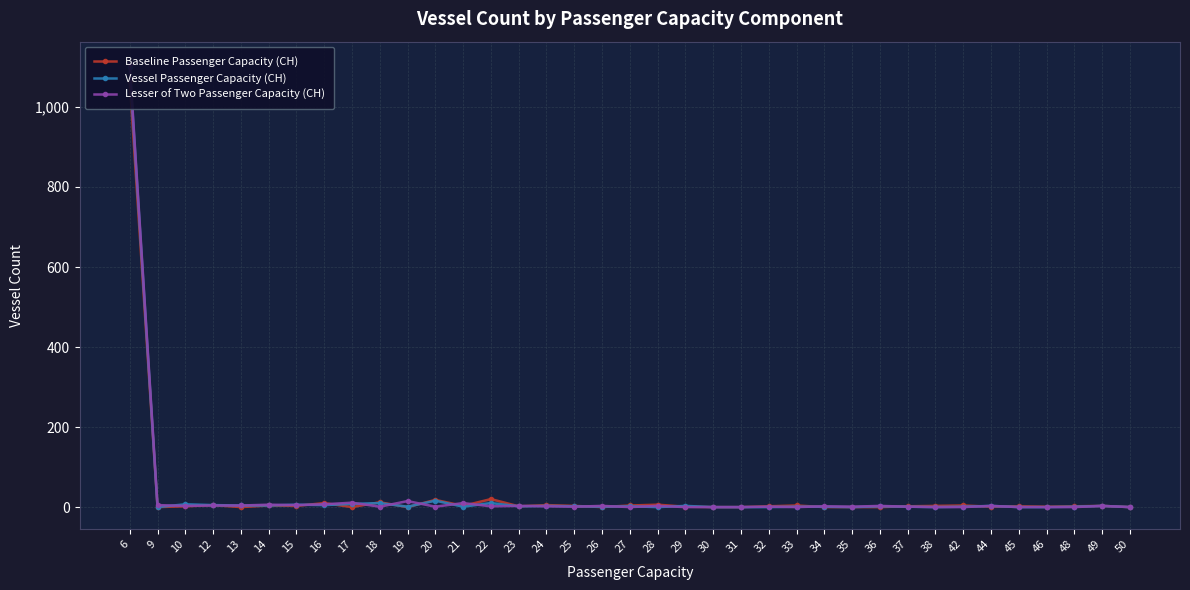

Reading left to right, extract all data points from this chart.

Baseline Passenger Capacity (CH): 6=1065	9=1	10=3	12=6	13=1	14=5	15=4	16=11	17=1	18=13	19=1	20=19	21=4	22=21	23=3	24=6	25=4	26=1	27=5	28=7	29=2	30=1	31=1	32=3	33=5	34=1	35=1	36=1	37=3	38=4	42=5	44=2	45=3	46=2	48=3	49=4	50=1
Vessel Passenger Capacity (CH): 6=1099	9=1	10=8	12=6	13=5	14=5	15=7	16=6	17=9	18=11	19=2	20=17	21=2	22=11	23=3	24=4	25=3	26=2	27=3	28=1	29=4	30=1	31=1	32=1	33=2	34=2	35=1	36=3	37=2	38=1	42=2	44=4	45=1	46=1	48=2	49=4	50=1
Lesser of Two Passenger Capacity (CH): 6=1107	9=6	10=4	12=5	13=5	14=7	15=6	16=8	17=12	18=2	19=16	20=2	21=11	22=3	23=4	24=3	25=2	26=4	27=1	28=4	29=1	30=1	31=1	32=2	33=1	34=3	35=2	36=4	37=2	38=1	42=1	44=4	45=1	46=1	48=1	49=4	50=1